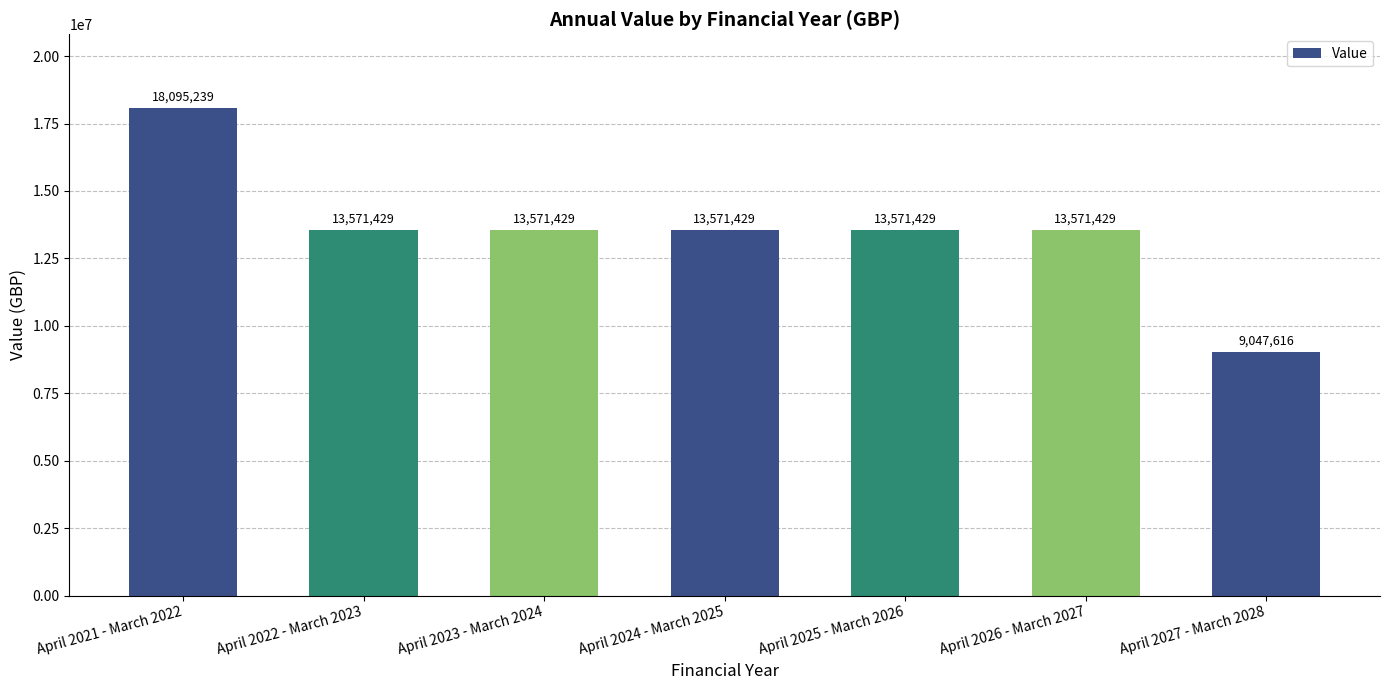

True or false: the data shows 19594903 at April 2024 - March 2025.

False